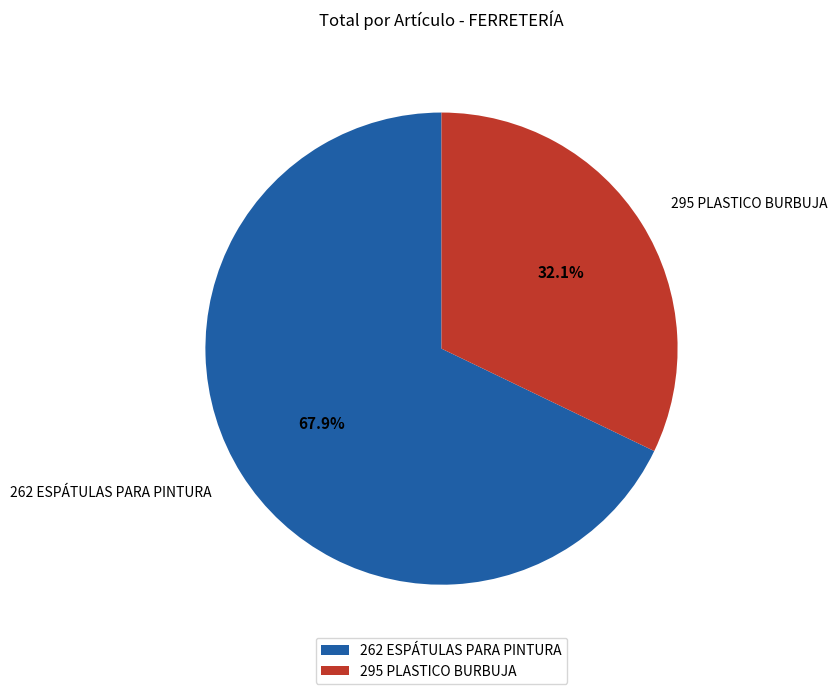

Rank the categories by value from lowest to highest.

295 PLASTICO BURBUJA, 262 ESPÁTULAS PARA PINTURA